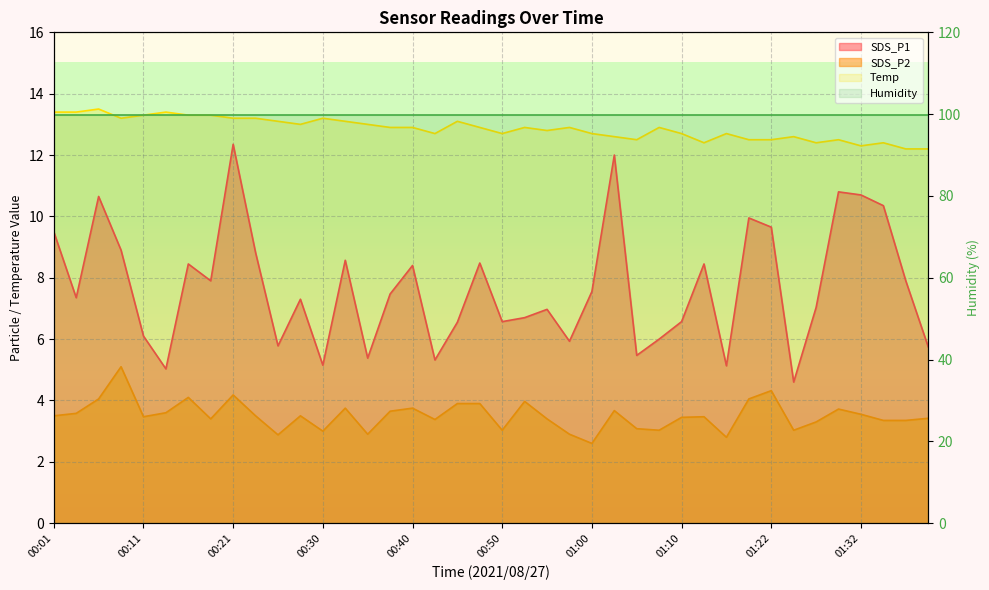

True or false: SDS_P2 and SDS_P1 cross at least once.

False